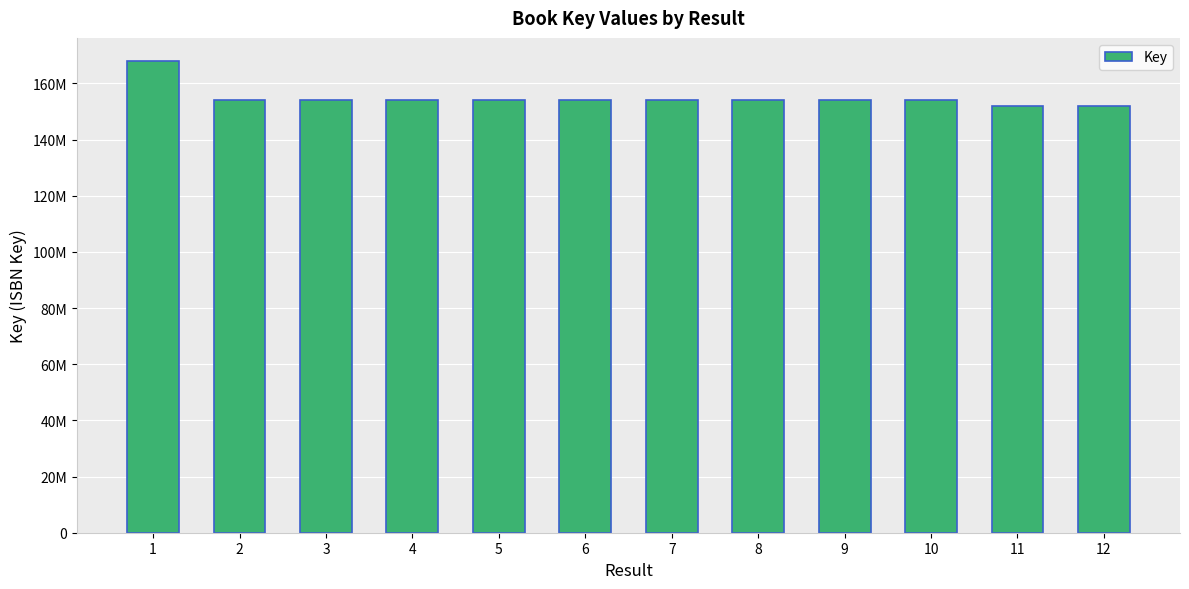

The value at 3 is 153934484. True or false?

True